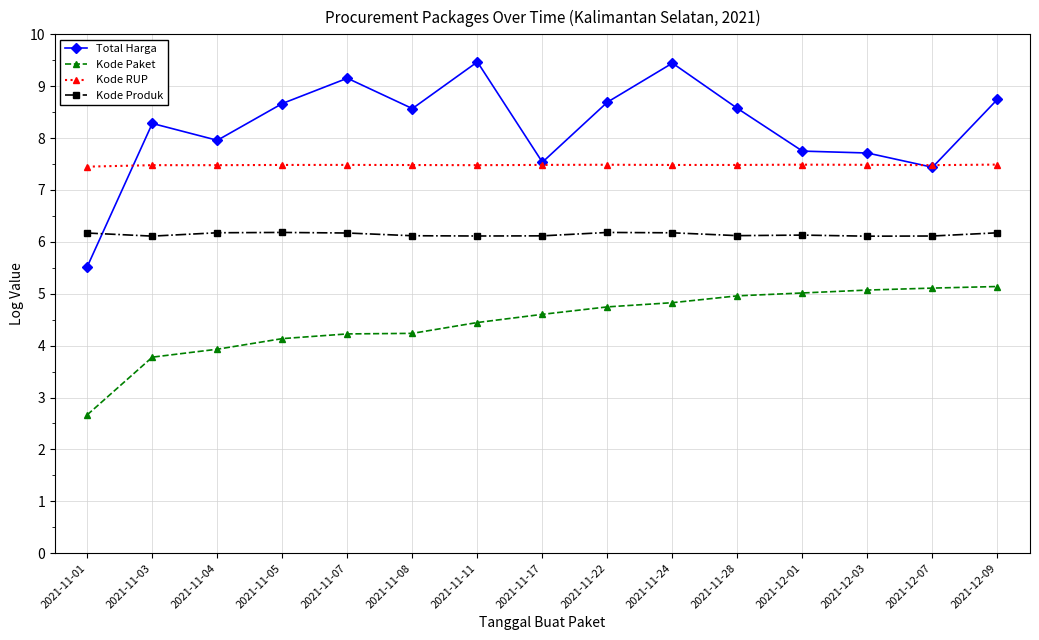

How many series are shown in this chart?

4